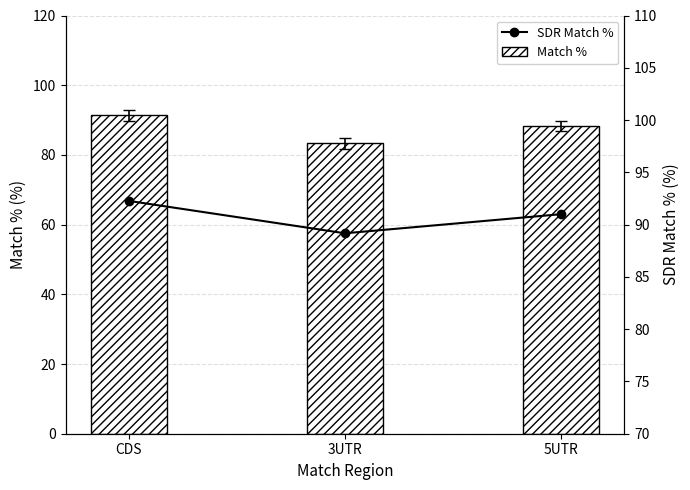

What is the label of the 2nd bar from the left?

3UTR